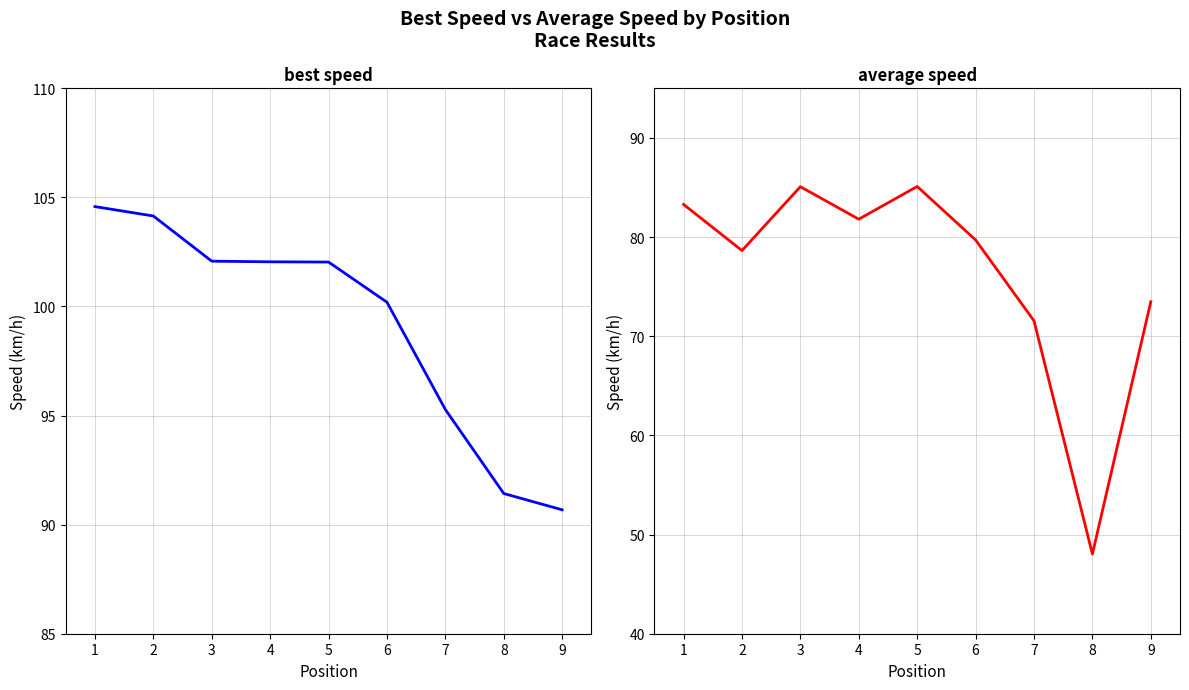

Reading right to left, what are all the values shown in this chart?

Best Speed: 9=90.7	8=91.4	7=95.3	6=100.2	5=102.0	4=102.0	3=102.1	2=104.1	1=104.6
Average Speed: 9=73.5	8=48.0	7=71.6	6=79.7	5=85.1	4=81.8	3=85.1	2=78.6	1=83.3